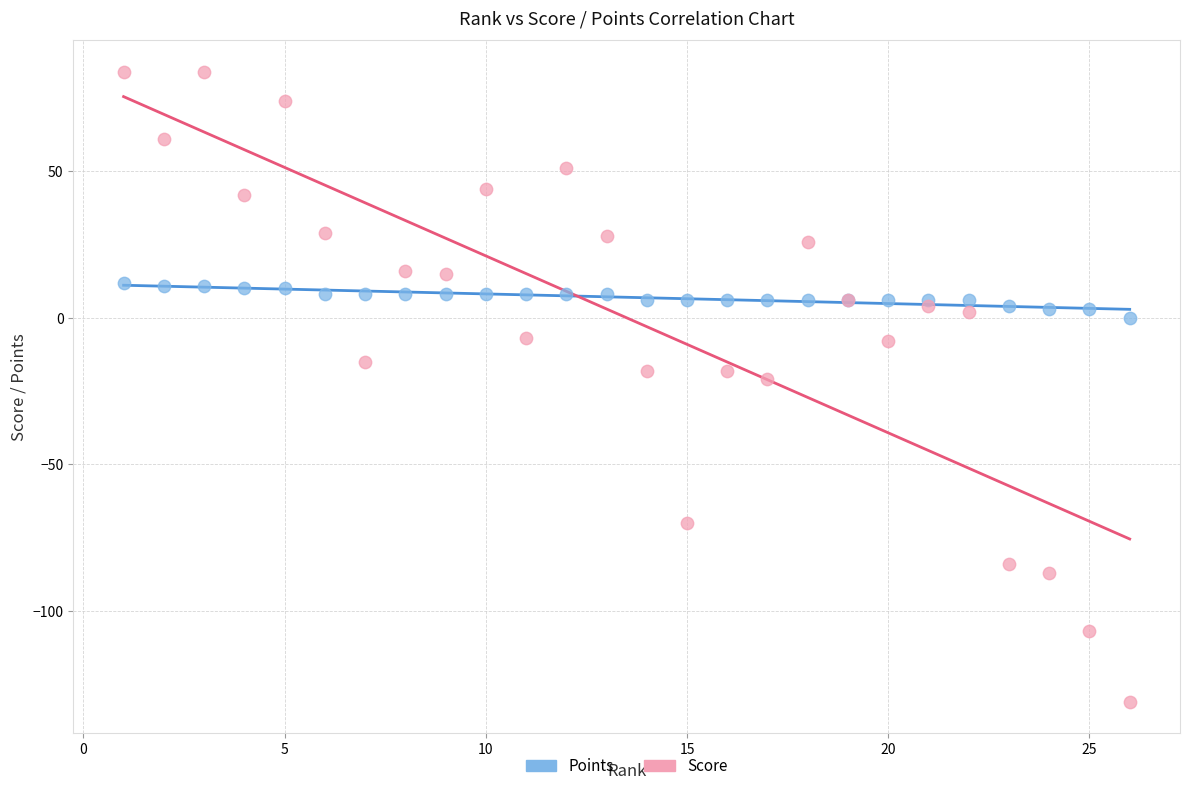

Which series contains the lowest Y value?

Score